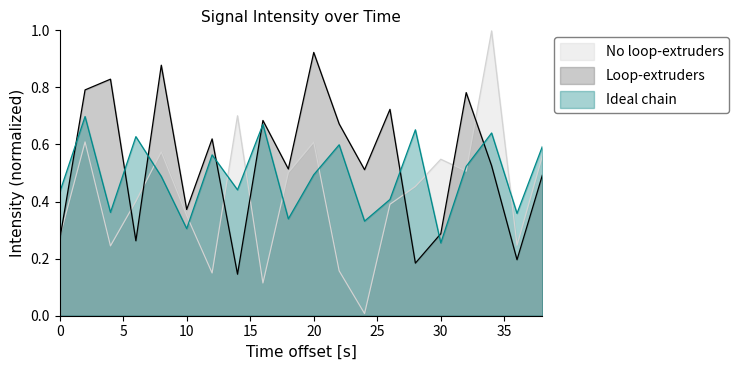

What is the difference between the second highest and minimum values in the Loop-extruders series?

0.7